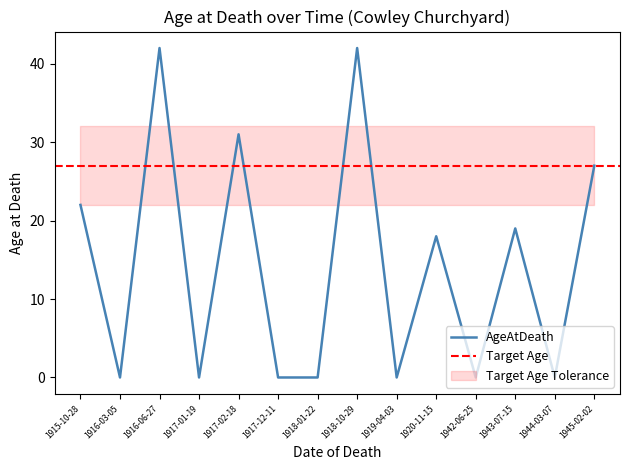

Reading right to left, list all the values displayed in this chart.

1945-02-02=27	1944-03-07=0	1943-07-15=19	1942-06-25=0	1920-11-15=18	1919-04-03=0	1918-10-29=42	1918-01-22=0	1917-12-11=0	1917-02-18=31	1917-01-19=0	1916-06-27=42	1916-03-05=0	1915-10-28=22